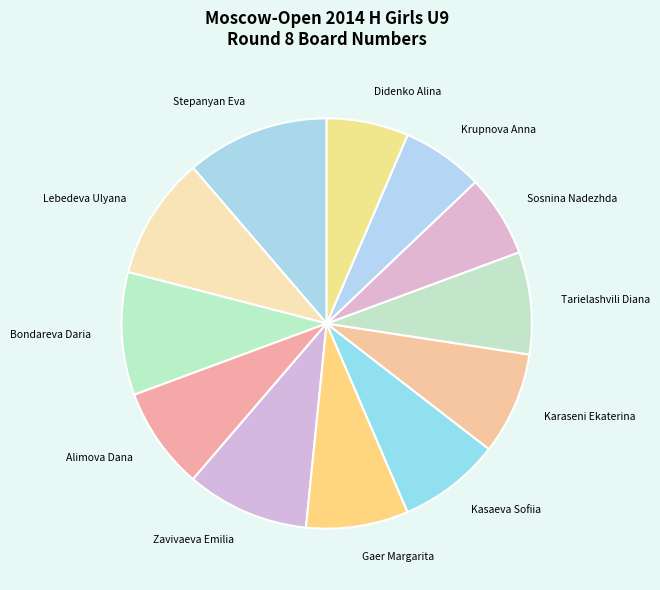

How many slices are in this pie chart?

12